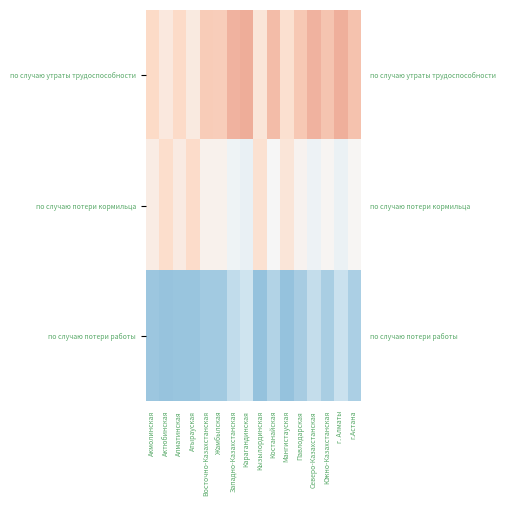

Which series has the largest total across all categories?

по случаю утраты трудоспособности